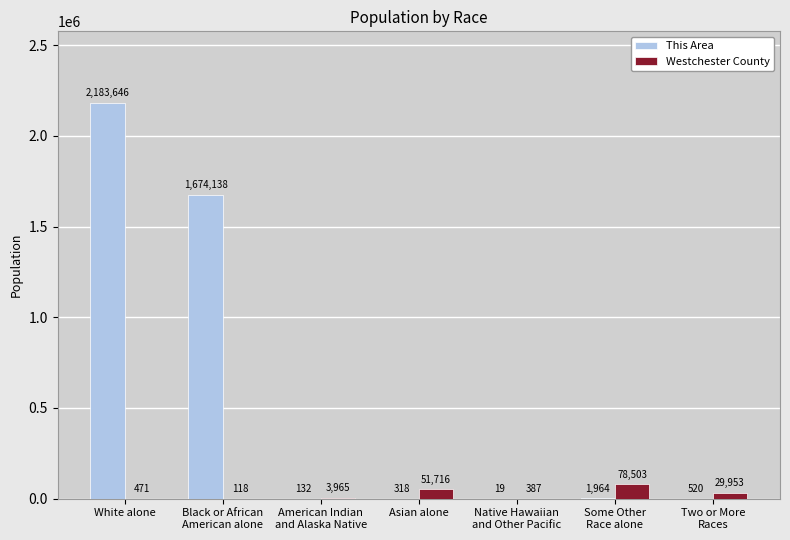

What is the sum of all Westchester County values?

165113